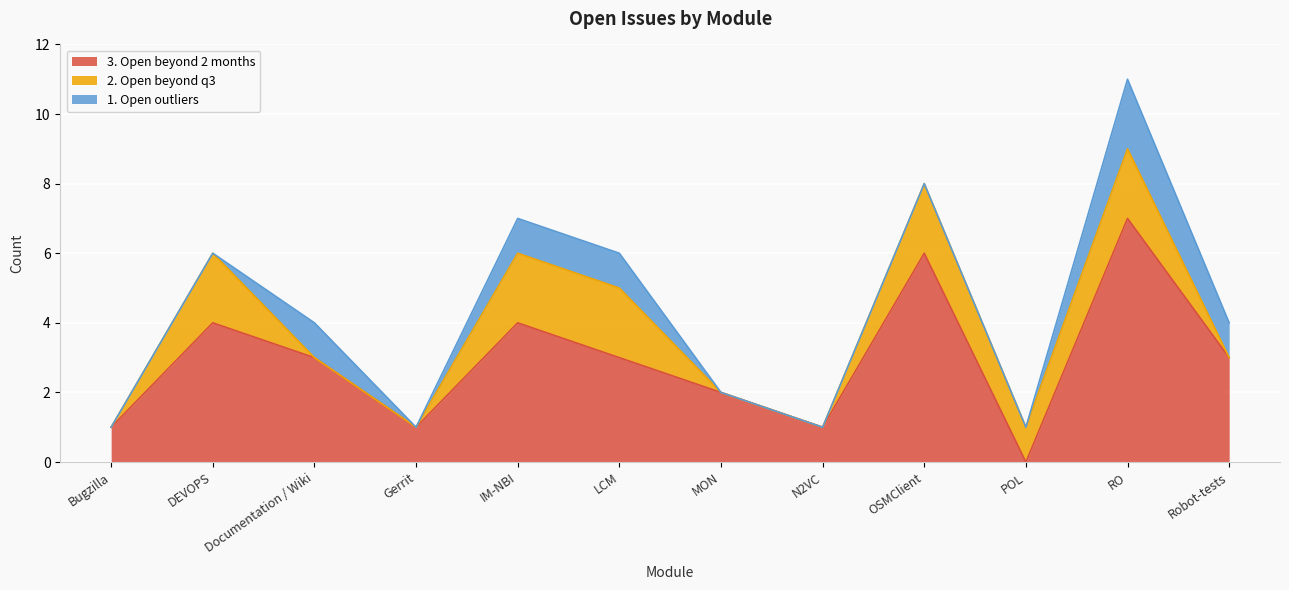

How many interior local valleys does the 2. Open beyond q3 series have?

1